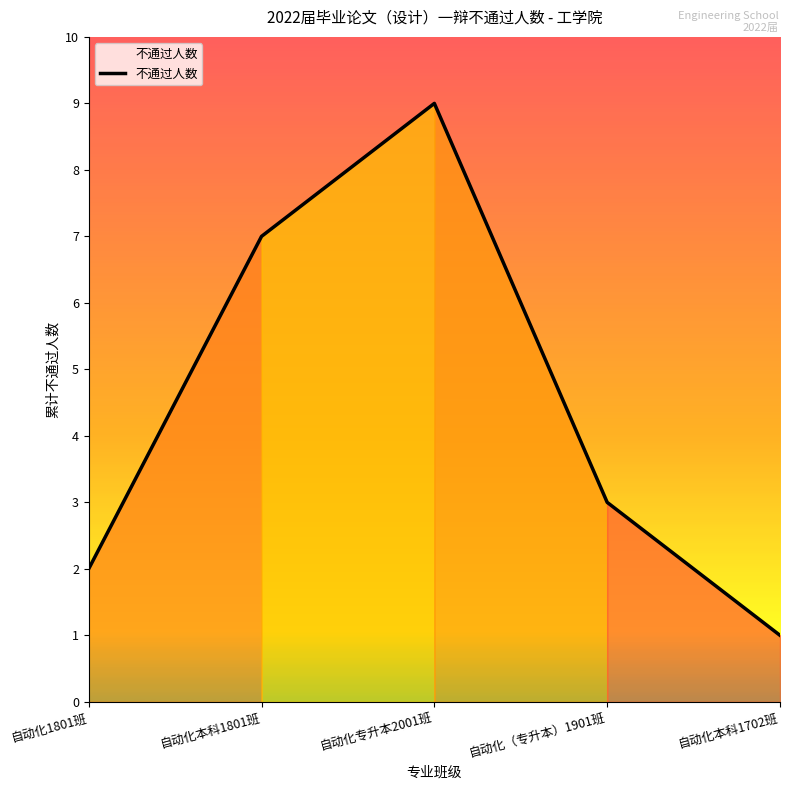

Rank the categories by value from lowest to highest.

自动化本科1702班, 自动化1801班, 自动化（专升本）1901班, 自动化本科1801班, 自动化专升本2001班